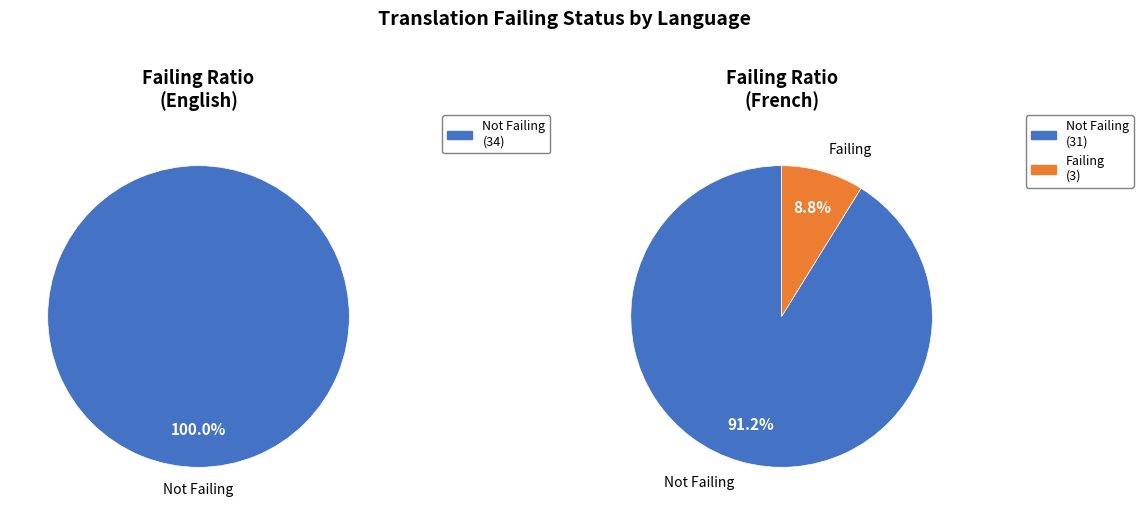

How many segments does this pie chart have?

2